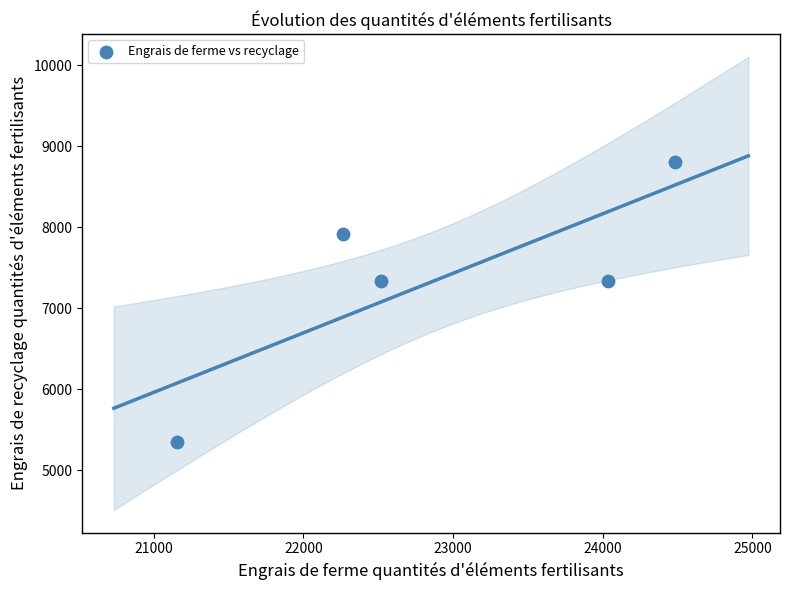

What is the range of X values (max minus min)?

3326.9